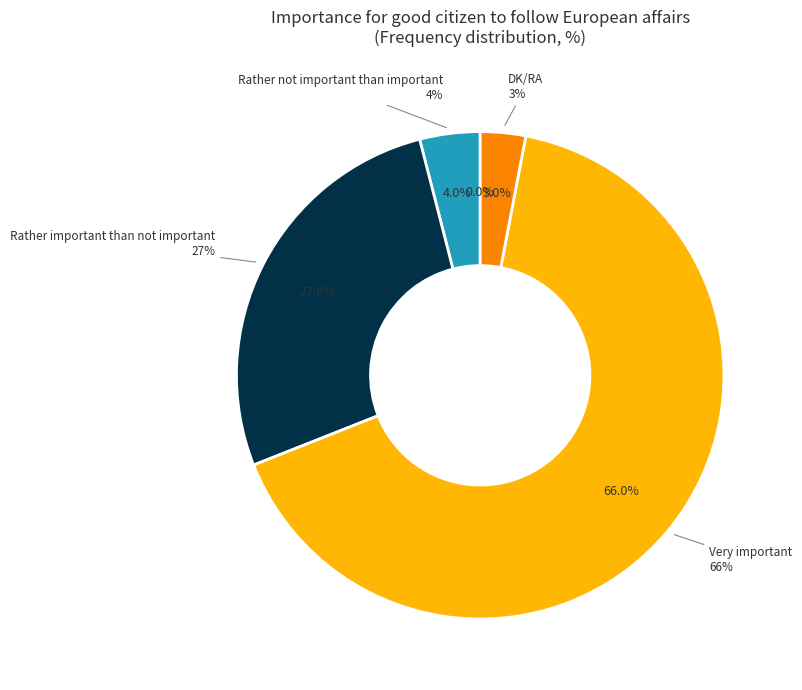

To the nearest percent, what is the difference between the largest and smallest slice percentages?

66%